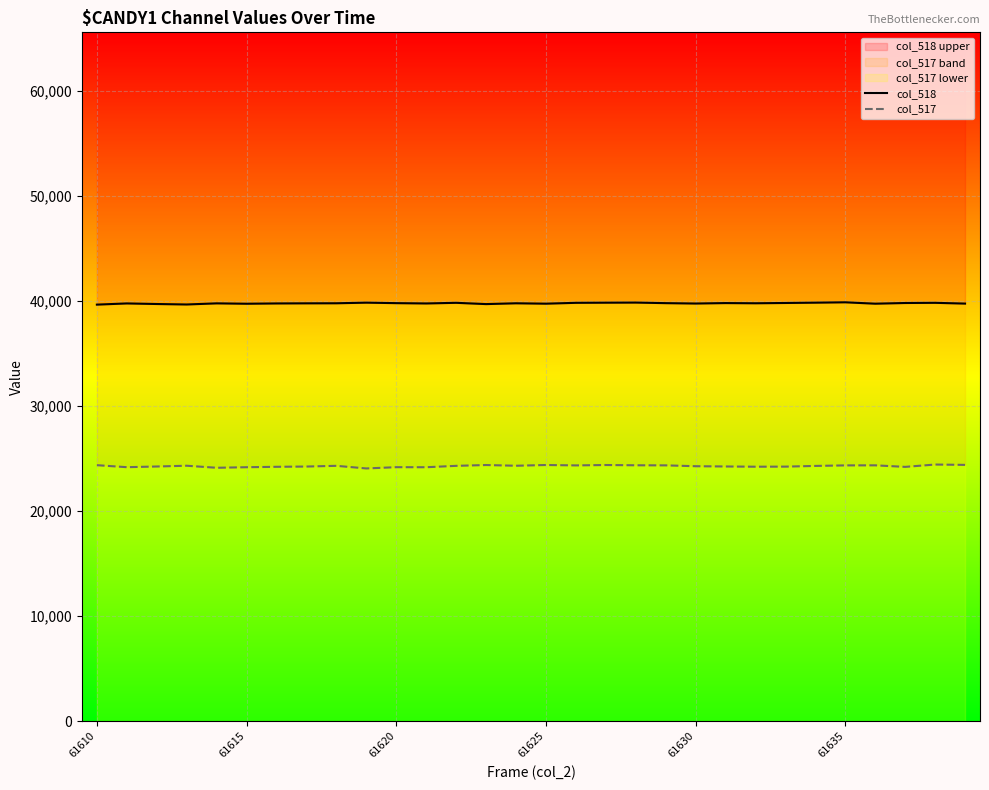

At which label does col_517 first exceed 24291?

61610